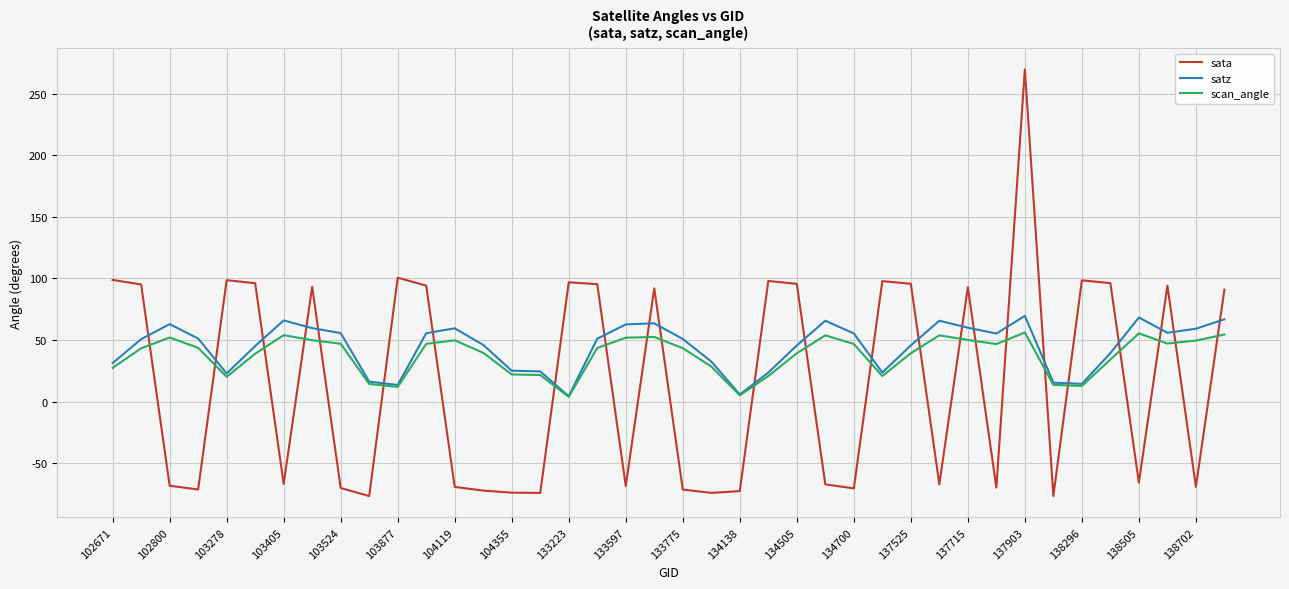

What is the maximum value for scan_angle?

56.1